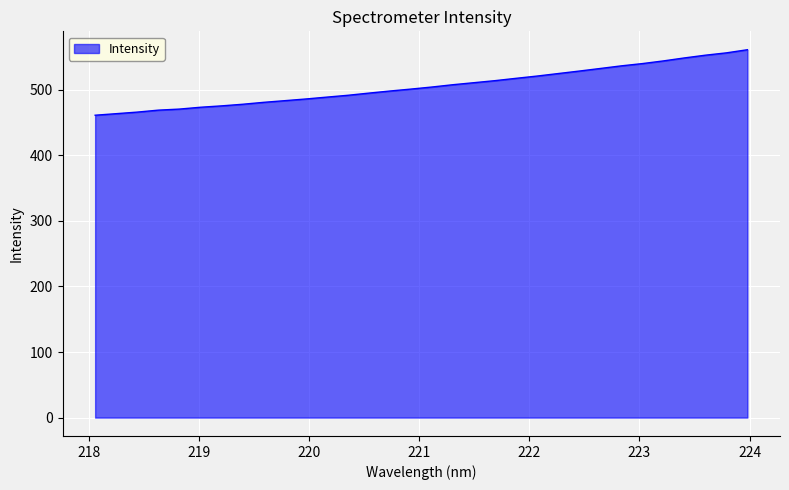

What is the maximum value shown in the chart?

561.2